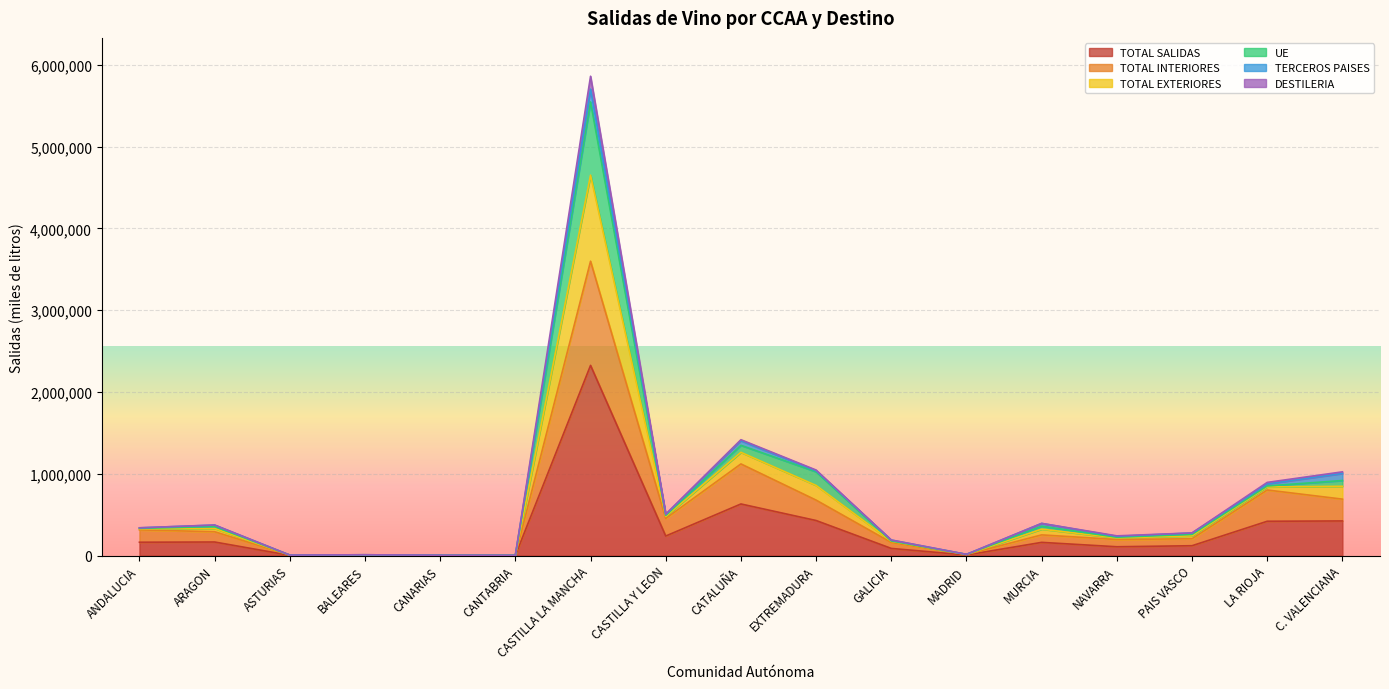

Does the chart display data point markers on the line(s)?

No